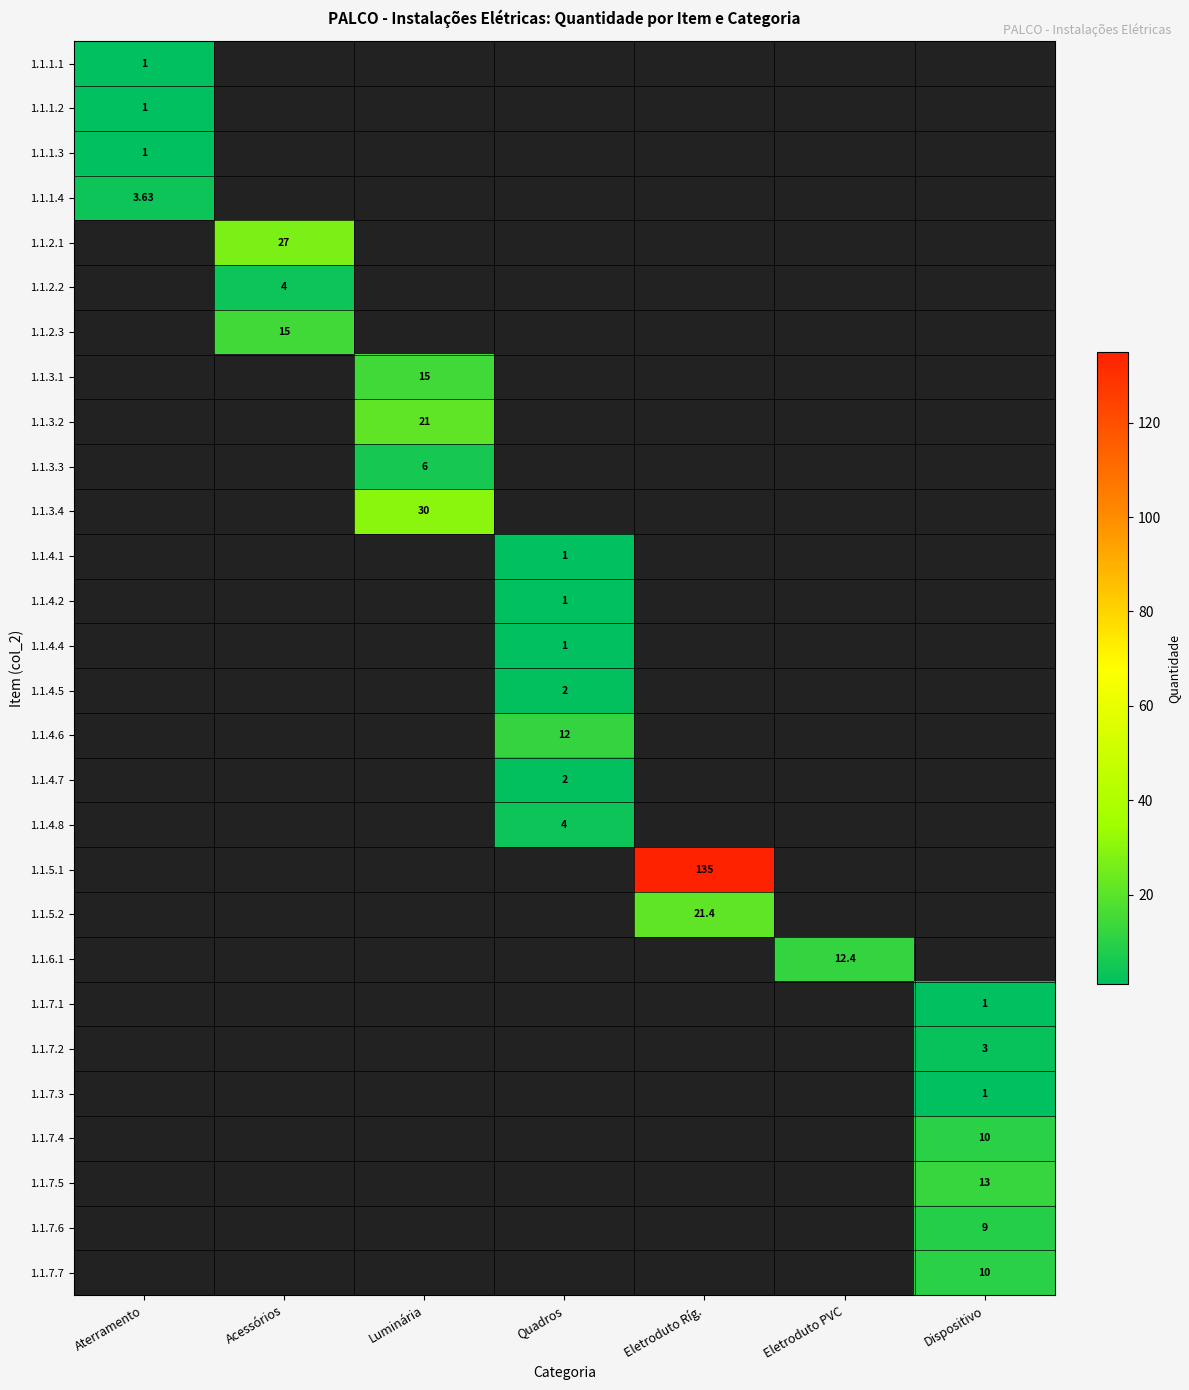

At Eletroduto Ríg., list the series in order from largest to smallest.

1.1.1.1, 1.1.1.2, 1.1.1.3, 1.1.1.4, 1.1.2.1, 1.1.2.2, 1.1.2.3, 1.1.3.1, 1.1.3.2, 1.1.3.3, 1.1.3.4, 1.1.4.1, 1.1.4.2, 1.1.4.4, 1.1.4.5, 1.1.4.6, 1.1.4.7, 1.1.4.8, 1.1.5.1, 1.1.5.2, 1.1.6.1, 1.1.7.1, 1.1.7.2, 1.1.7.3, 1.1.7.4, 1.1.7.5, 1.1.7.6, 1.1.7.7